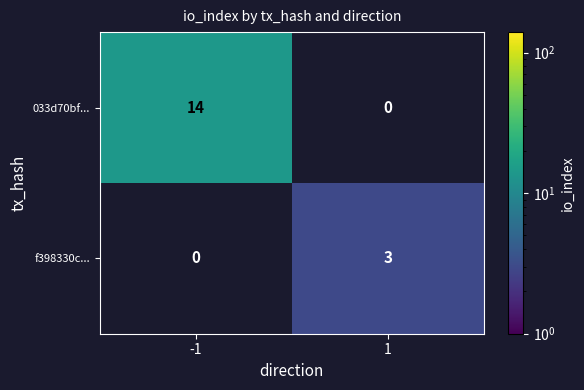

What is the total value across all series at -1?

14